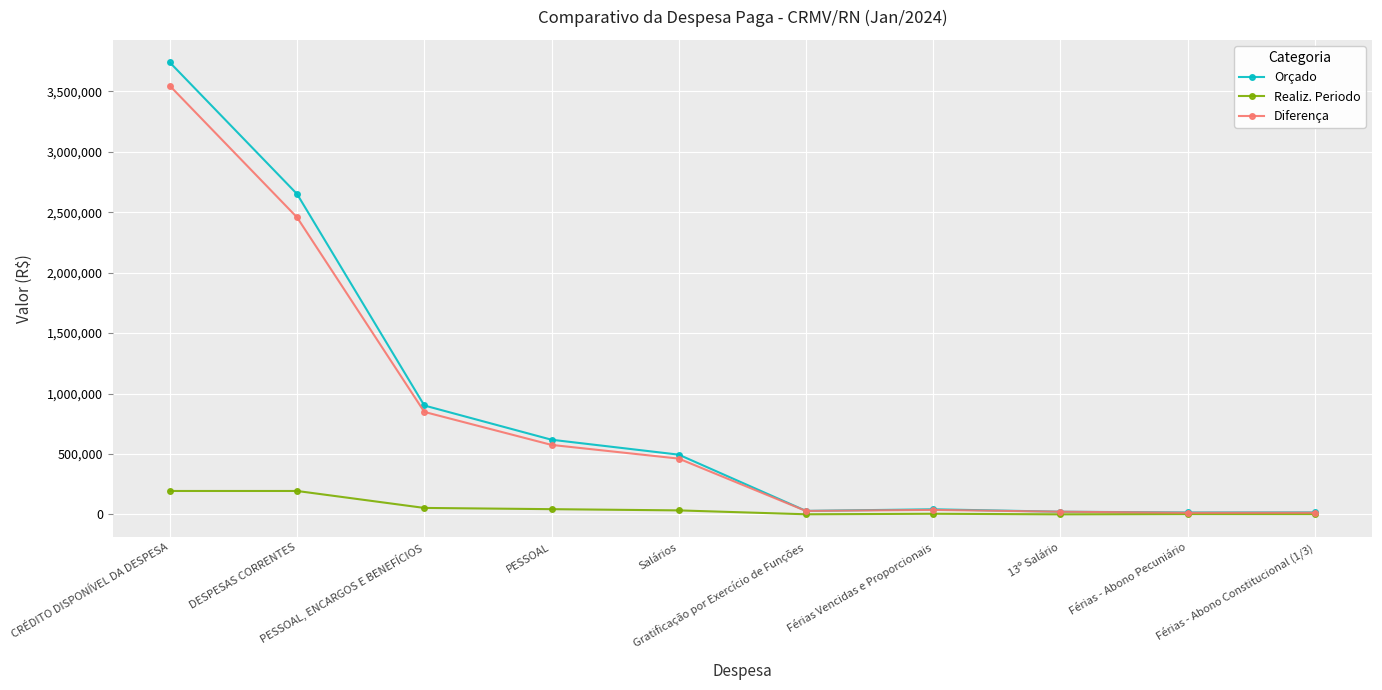

Which series has the widest spread of values?

Orçado